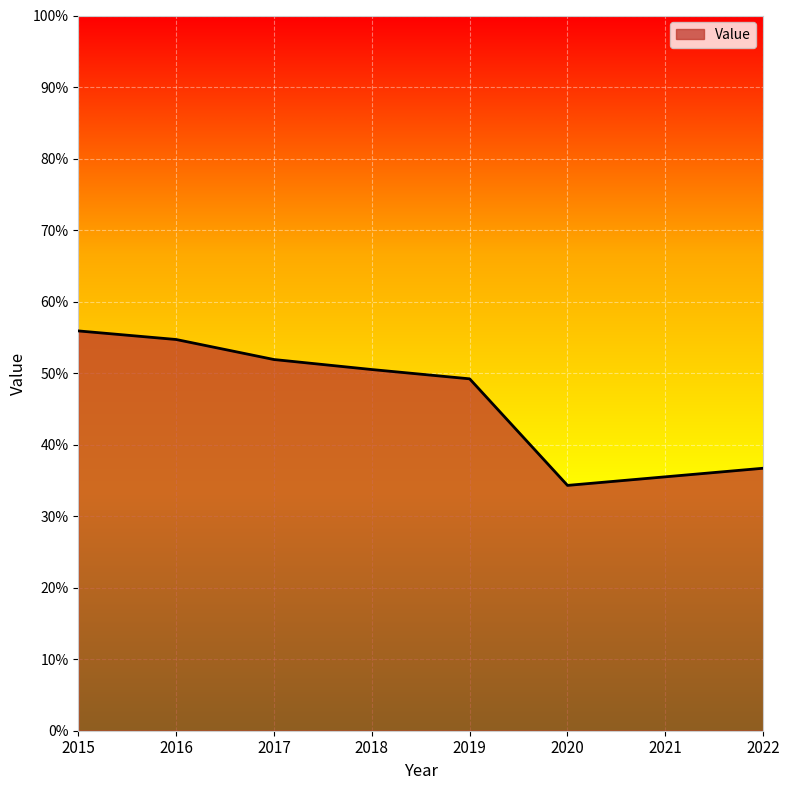

What is the average value?

46.1